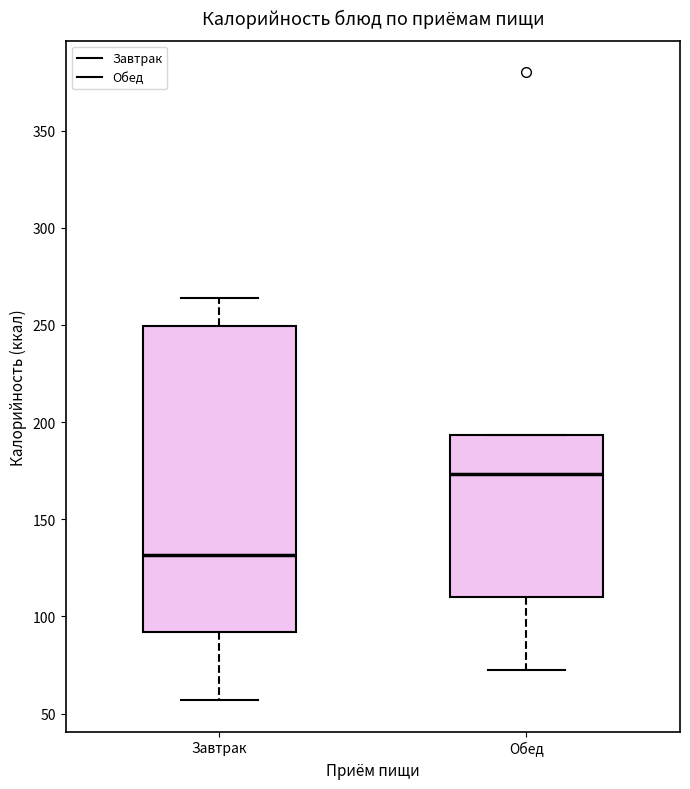

Which box's median line is the lowest?

Завтрак